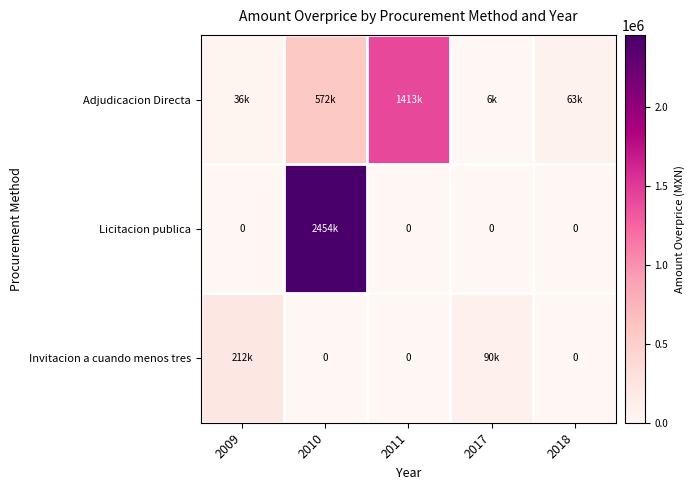

What is the total value across all series at 2010?

3025895.2